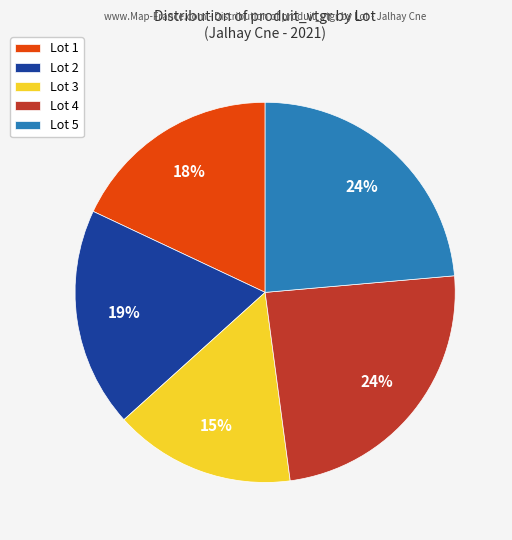

The Lot 2 slice represents 32% of the pie. True or false?

False